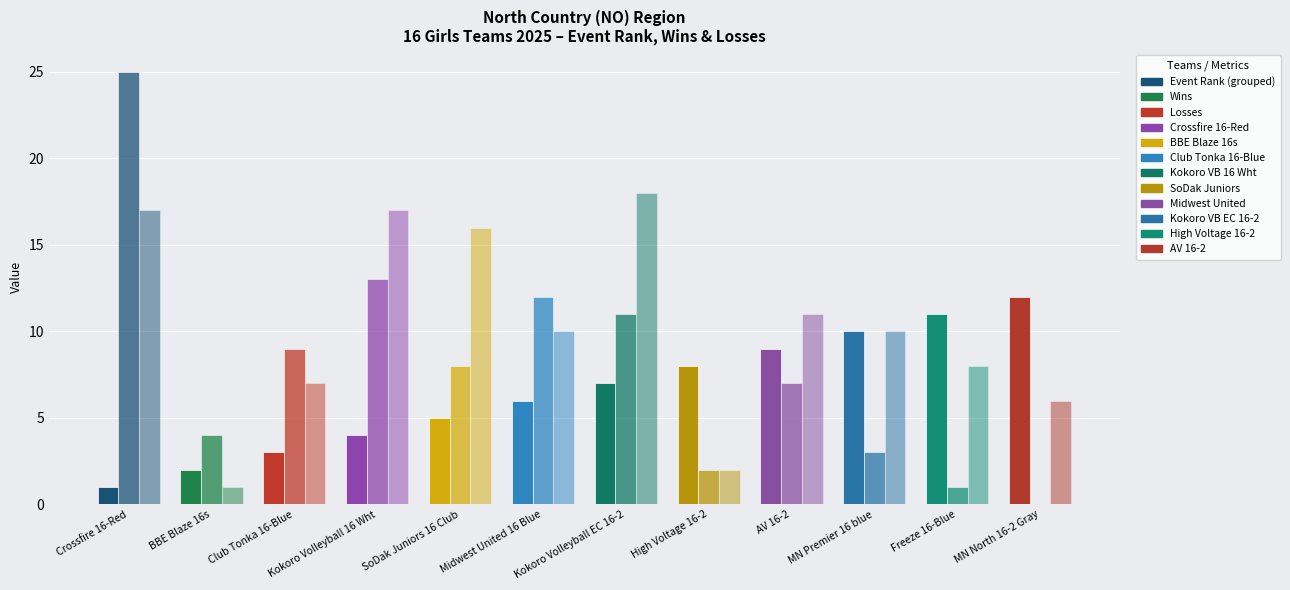

What is the label of the 1st bar from the right?

MN North 16-2 Gray